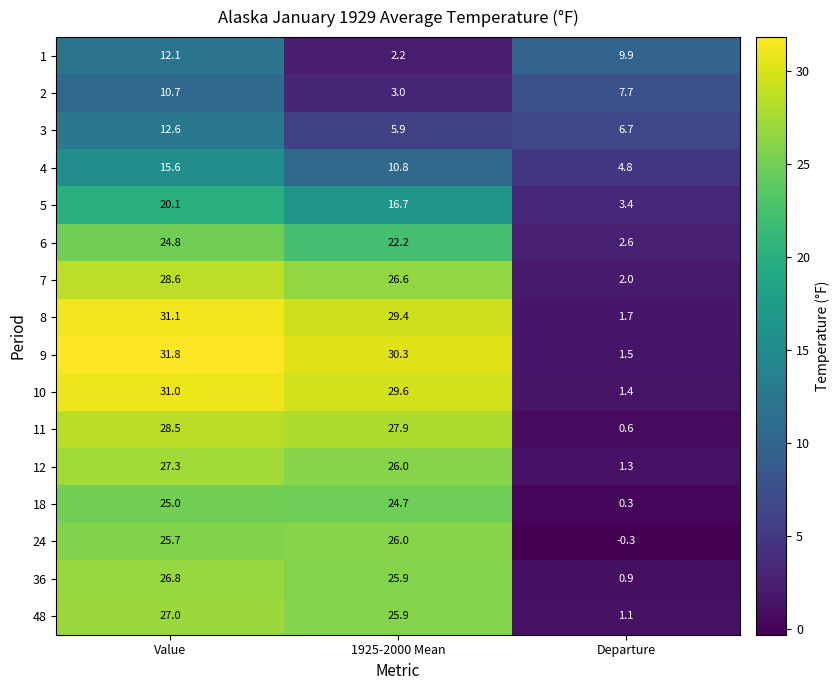

What is the spread (max minus min) of values at Value?

21.1